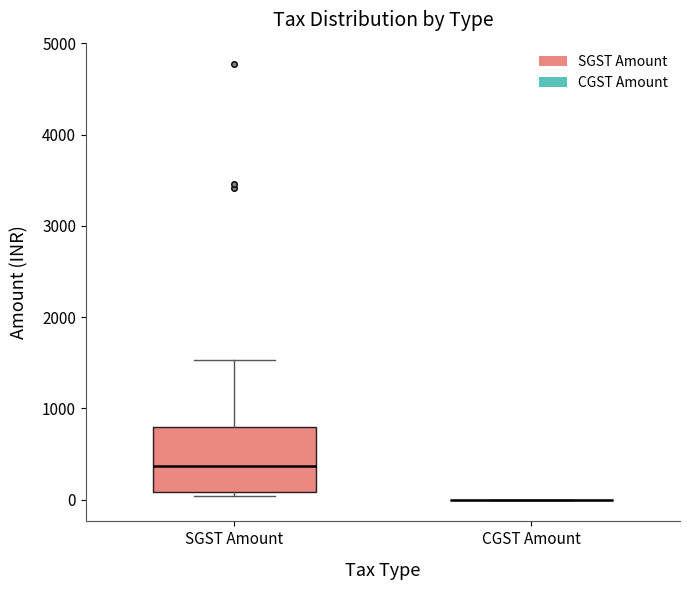

Where does the median line of the box for SGST Amount sit on the y-axis? The values are not printed on the chart, so give them approximately, as read against the axis.

400